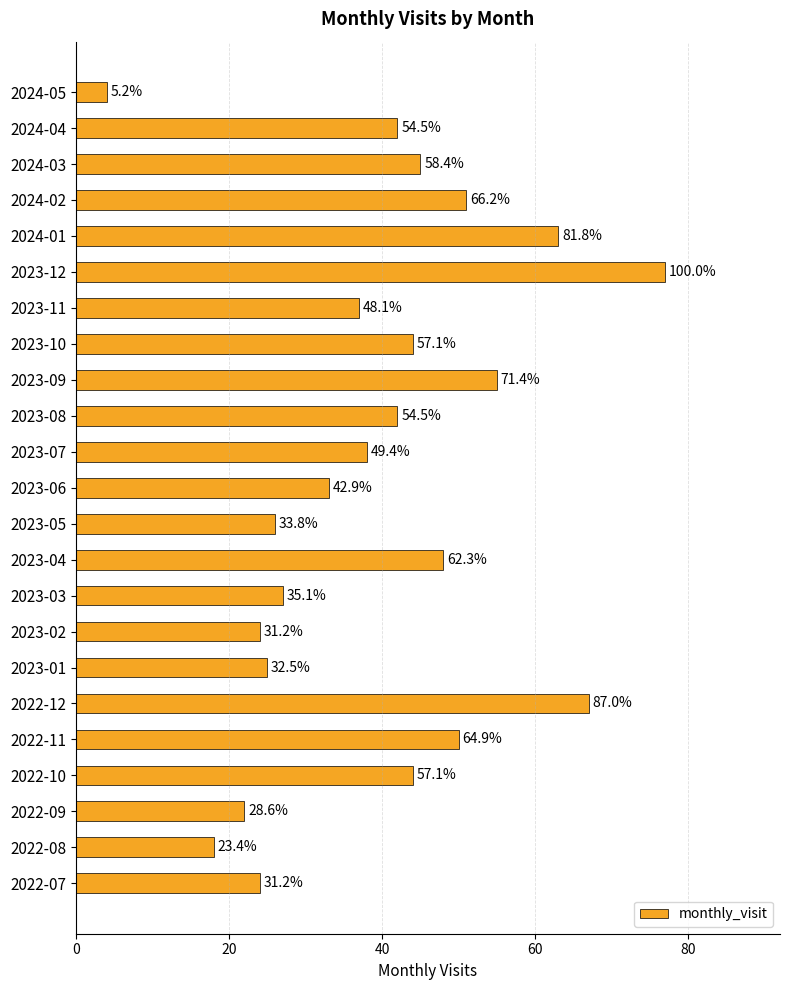

How many bars are there in total?

23